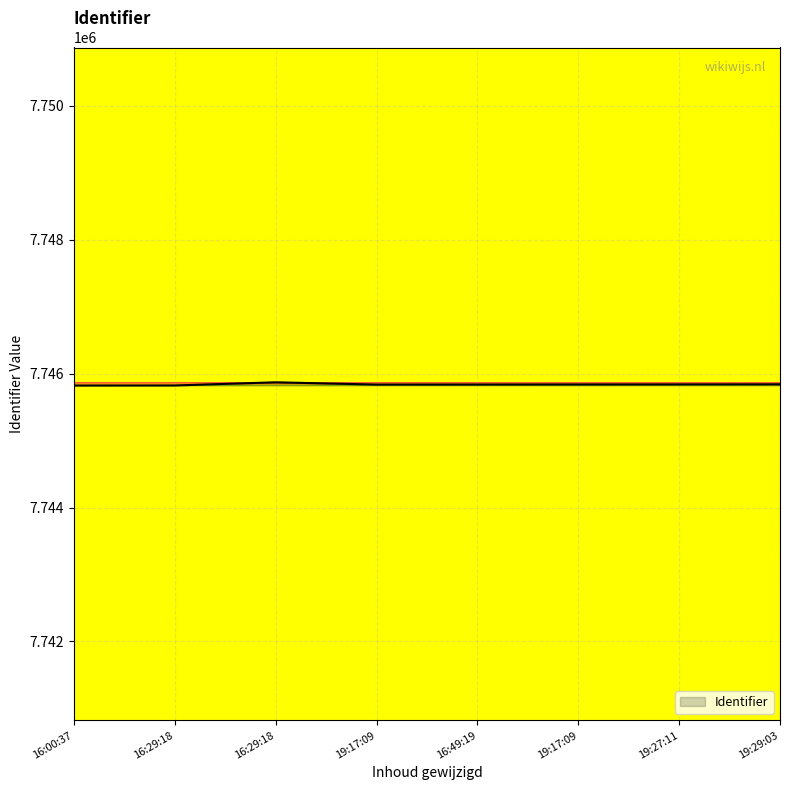

Reading left to right, what are all the values shown in this chart?

7745822	7745823	7745870	7745836	7745837	7745838	7745839	7745840